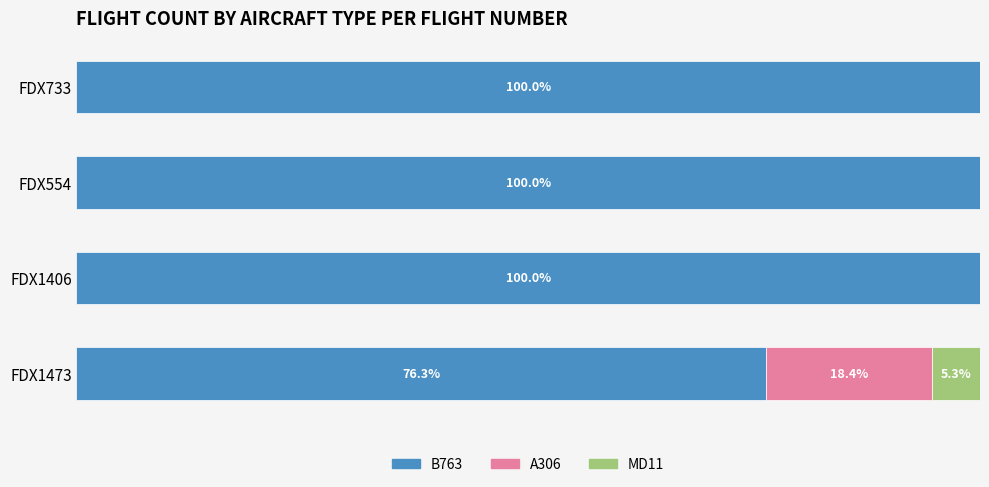

At which label is B763 closest to 88?

FDX1473